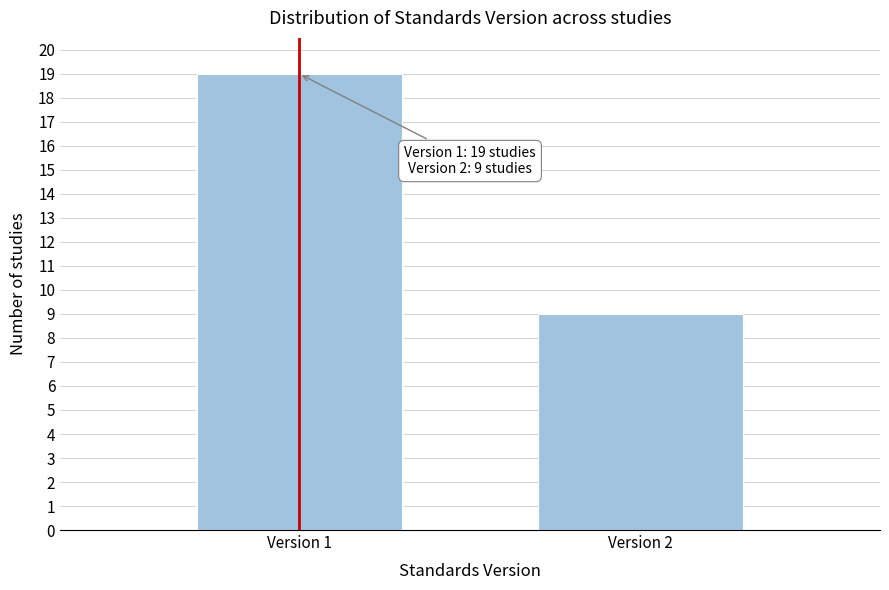

Reading right to left, list all the values displayed in this chart.

Version 2=9	Version 1=19